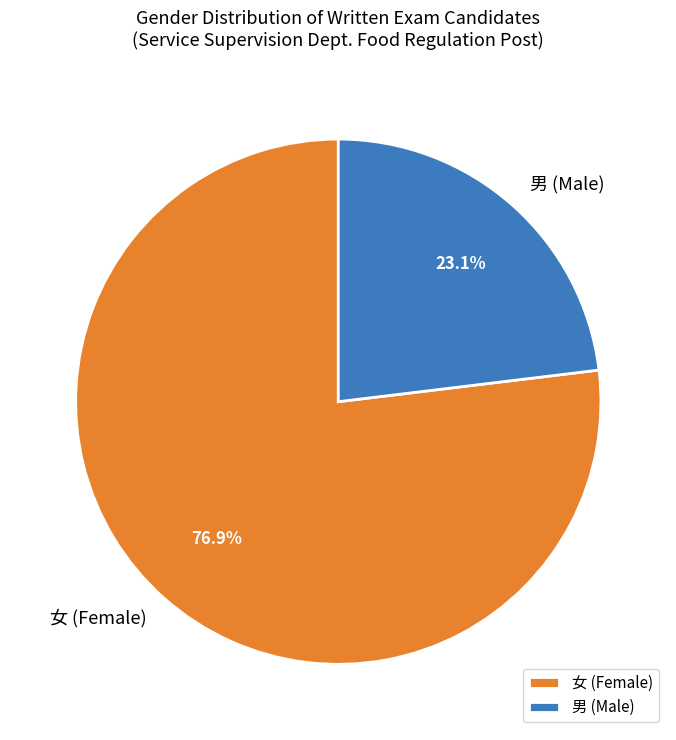

What percentage is NOT represented by 男?

76.9%